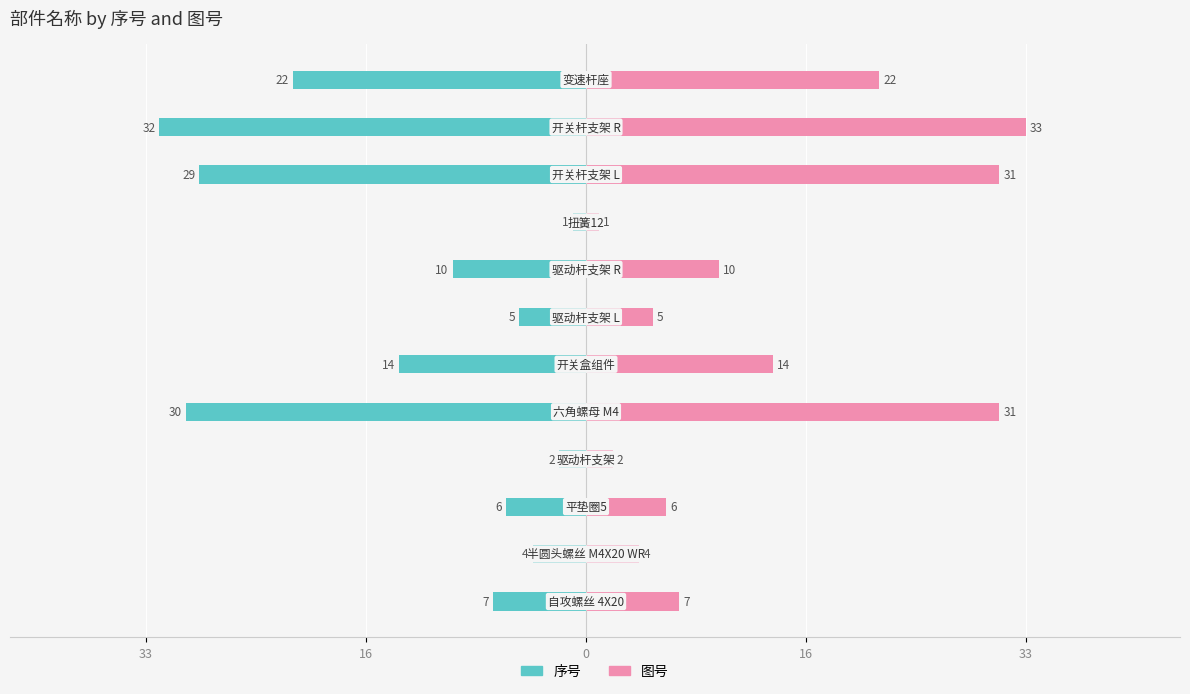

Which series has the largest total across all categories?

图号